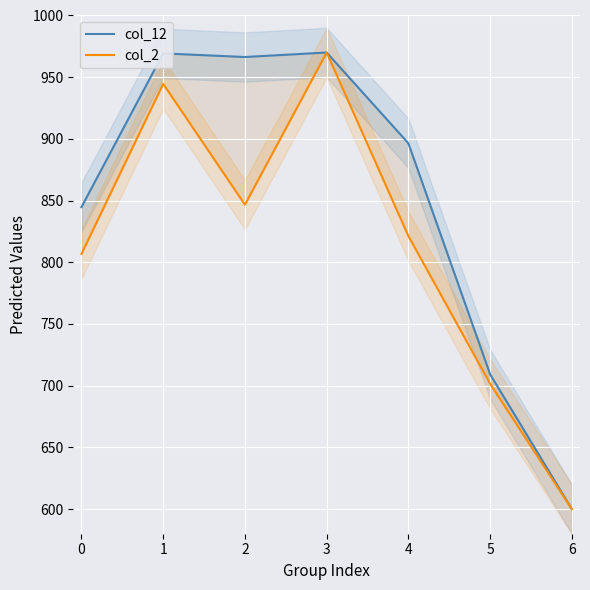

Reading left to right, transcribe all the data shown in this chart.

col_12: 0=844.7	1=969.3	2=966.4	3=970.0	4=896.4	5=709.3	6=600.0
col_2: 0=806.8	1=944.6	2=846.7	3=970.0	4=821.3	5=701.6	6=600.0